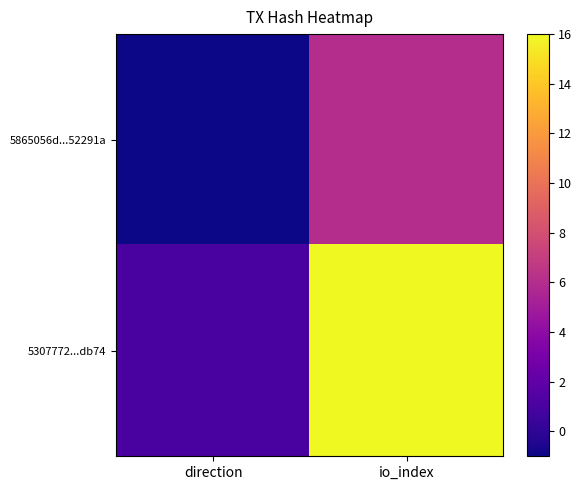

Reading right to left, list all the values displayed in this chart.

5865056d...52291a: io_index=6	direction=-1
5307772...db74: io_index=16	direction=1